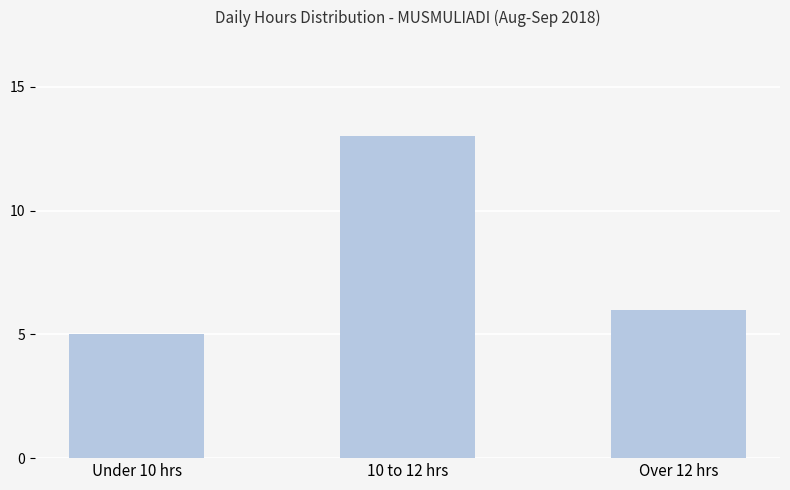

List the labels in order of value, smallest first.

Under 10 hrs, Over 12 hrs, 10 to 12 hrs